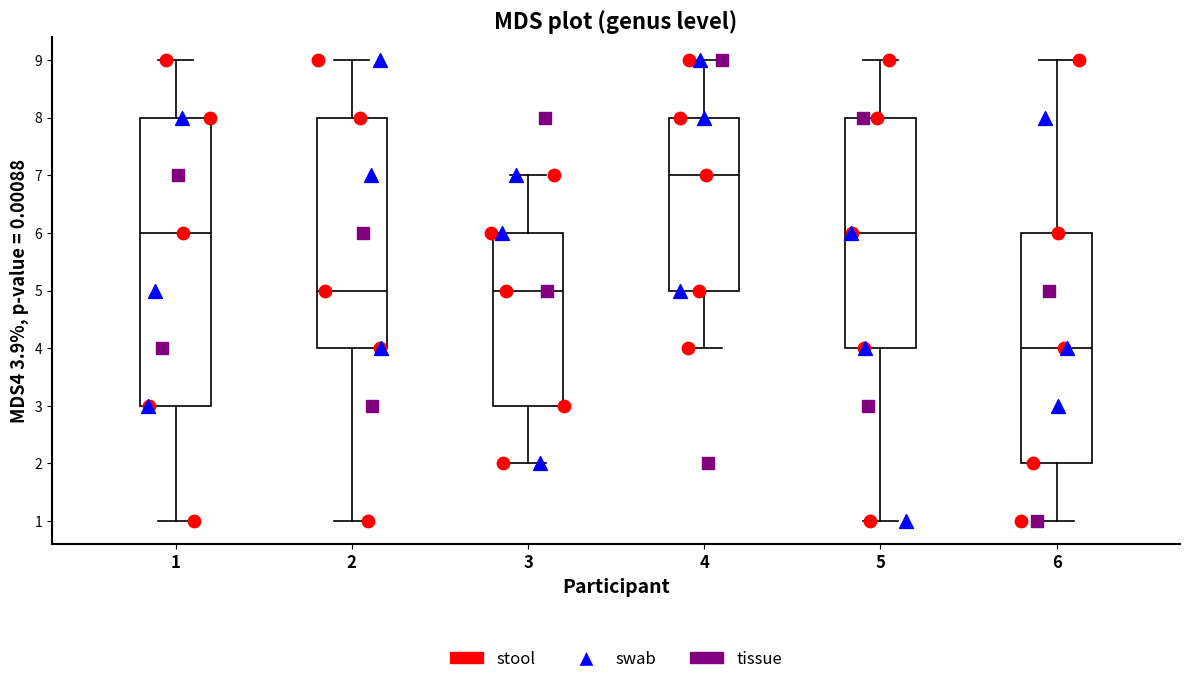

Reading left to right, read every box against the y-axis: the position of its median line, the range the box covers, and the ends of its whiskers. The values are not printed on the chart, so give them approximately, as read against the axis.

1: median 6, box 3 to 8, whiskers 1 to 9
2: median 5, box 4 to 8, whiskers 1 to 9
3: median 5, box 3 to 6, whiskers 2 to 7
4: median 7, box 5 to 8, whiskers 4 to 9
5: median 6, box 4 to 8, whiskers 1 to 9
6: median 4, box 2 to 6, whiskers 1 to 9